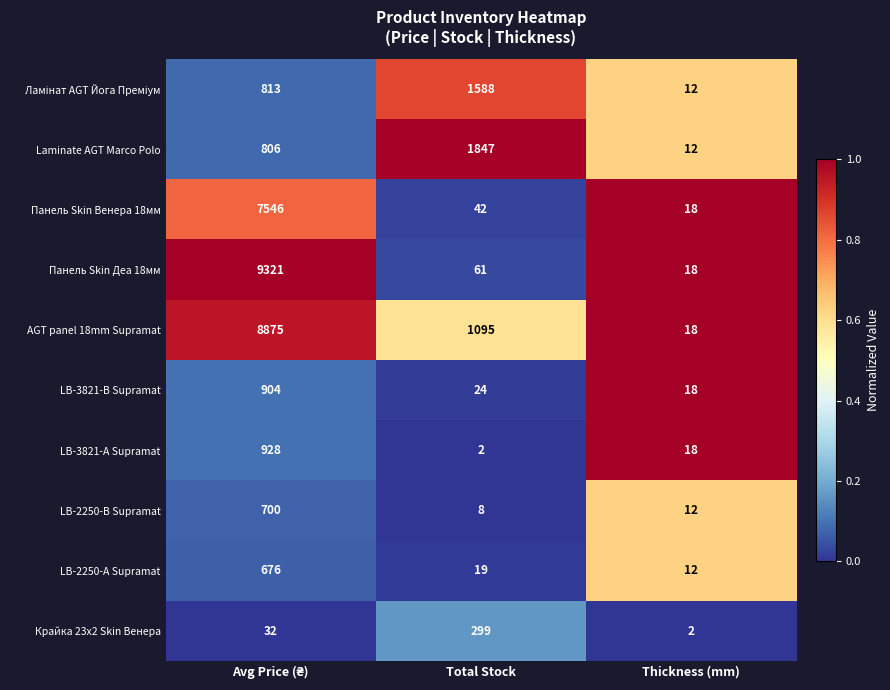

Between Total Stock and Thickness (mm), which series saw the biggest shift?

Laminate AGT Marco Polo